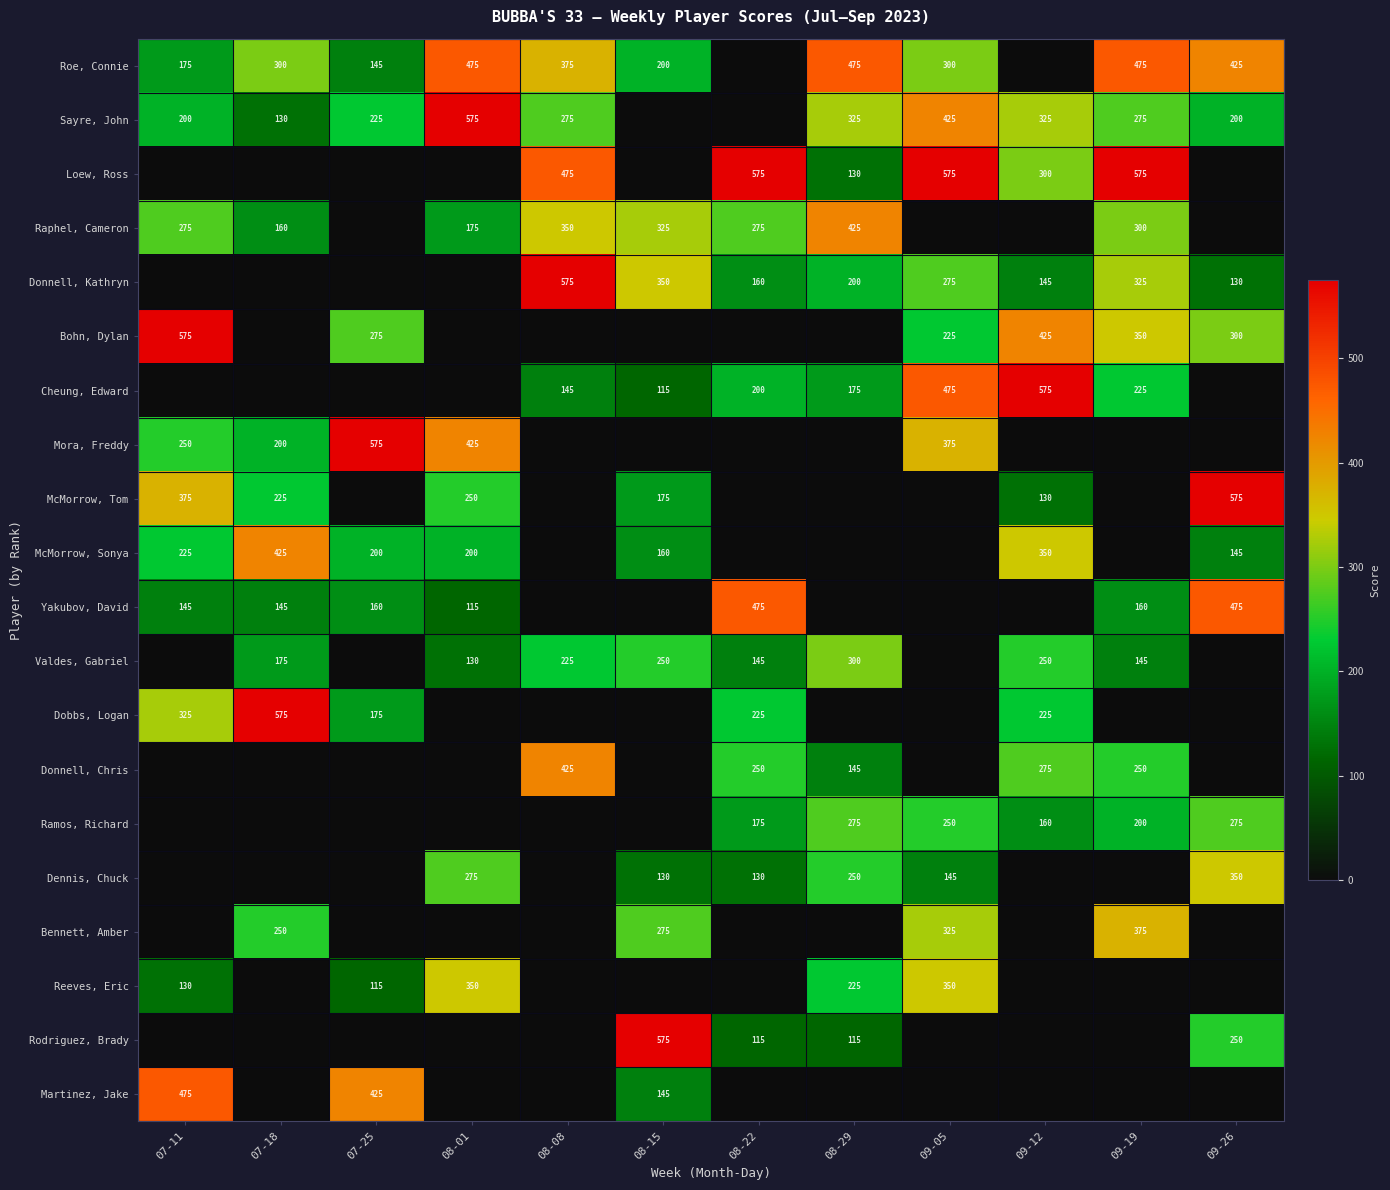

The Sayre, John series shows 488 at 08-08. True or false?

False